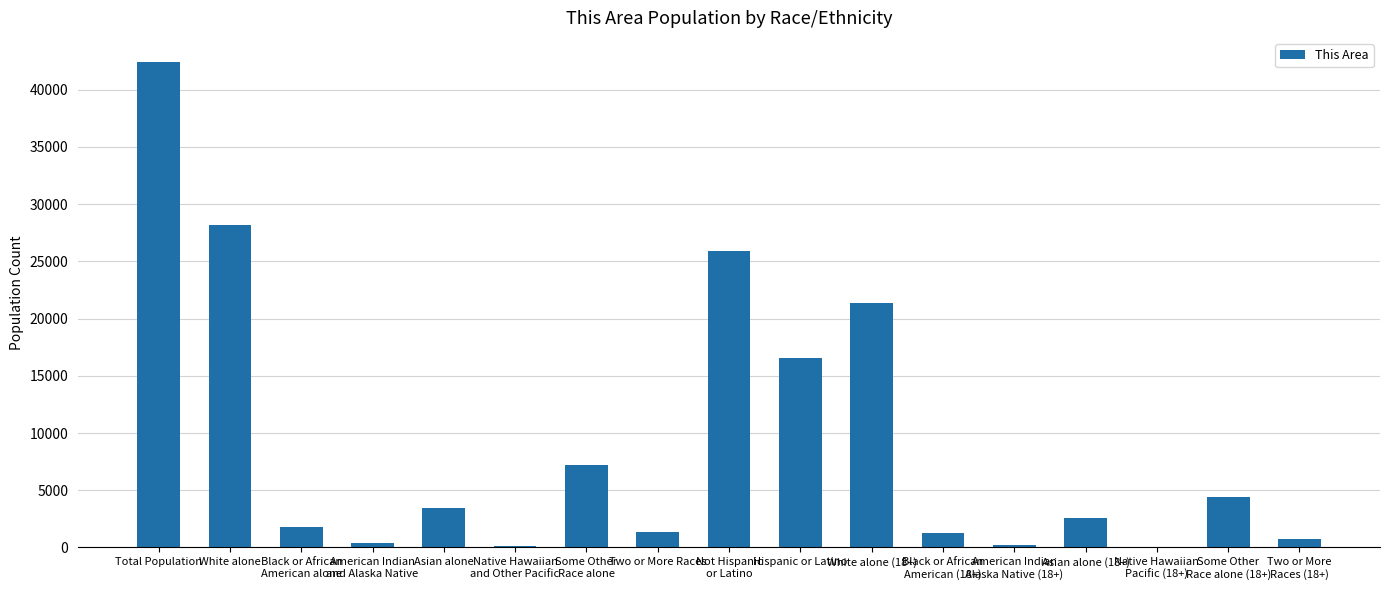

The value at Black or African
American (18+) is 1246. True or false?

True